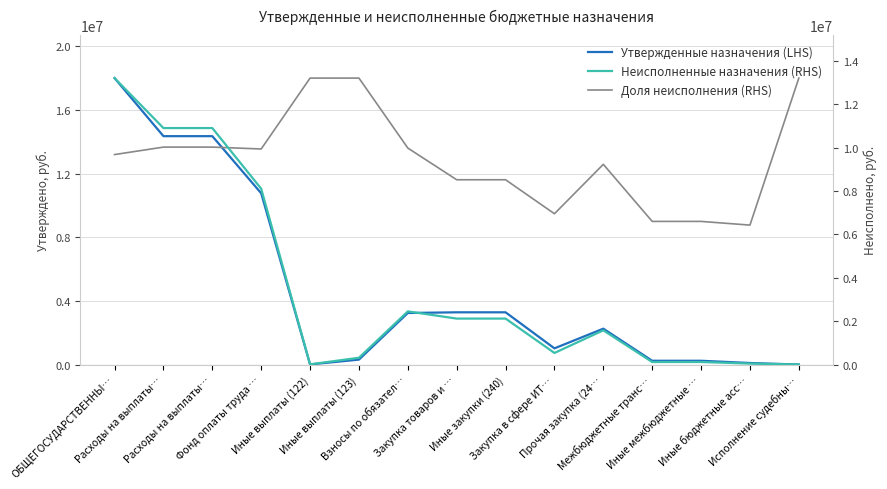

True or false: Утвержденные назначения (LHS) has more than 0 interior local peaks.

True